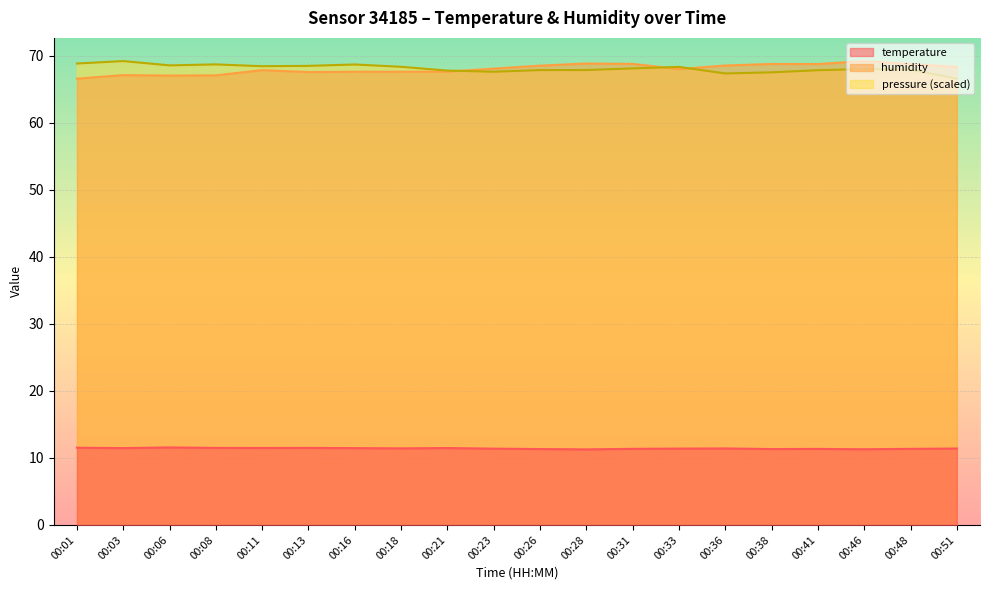

What is the maximum value for temperature?

11.6